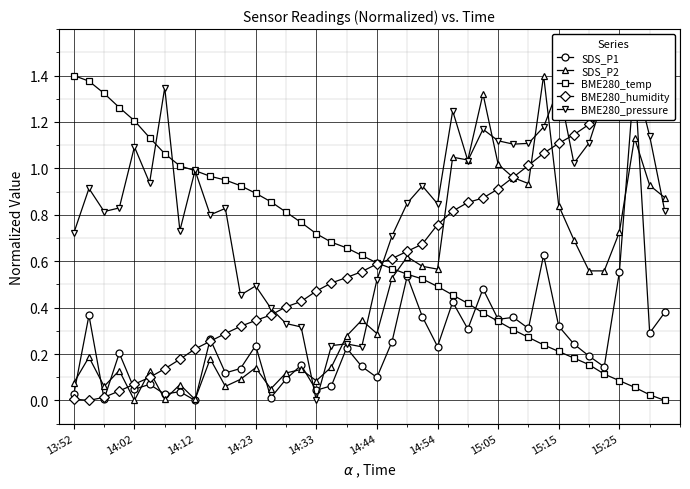

How many intersections are there between SDS_P2 and BME280_temp?

1